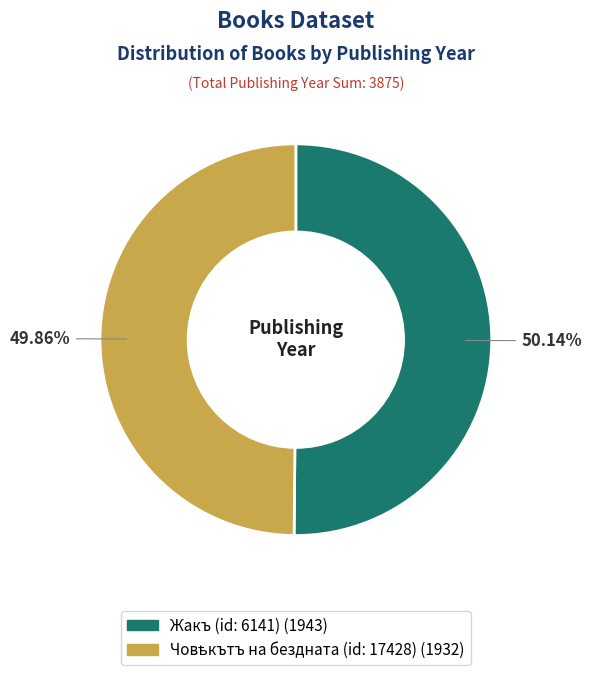

Is there a majority slice in this chart?

Yes